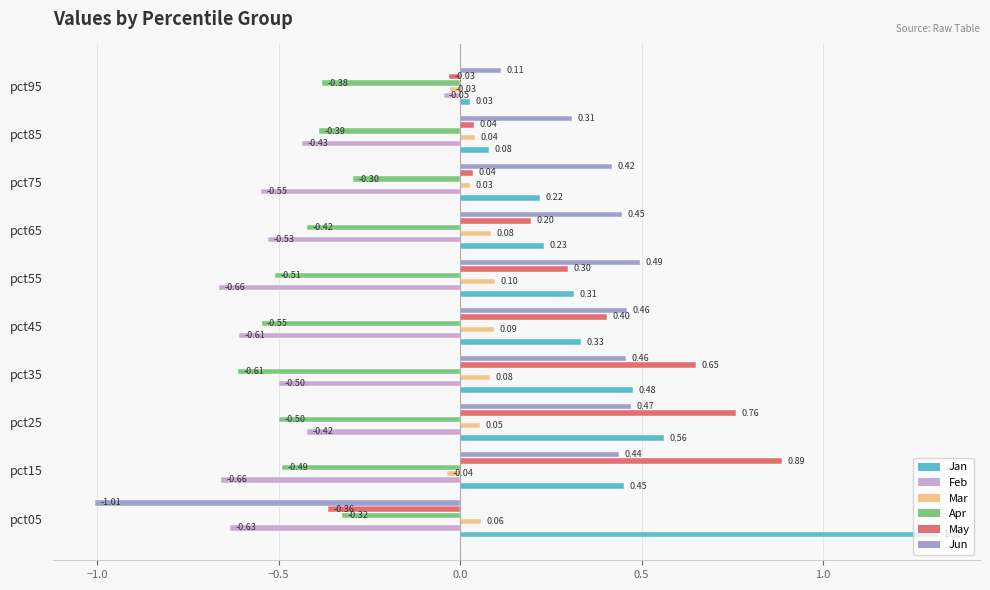

What is the spread (max minus min) of values at pct05?

2.3